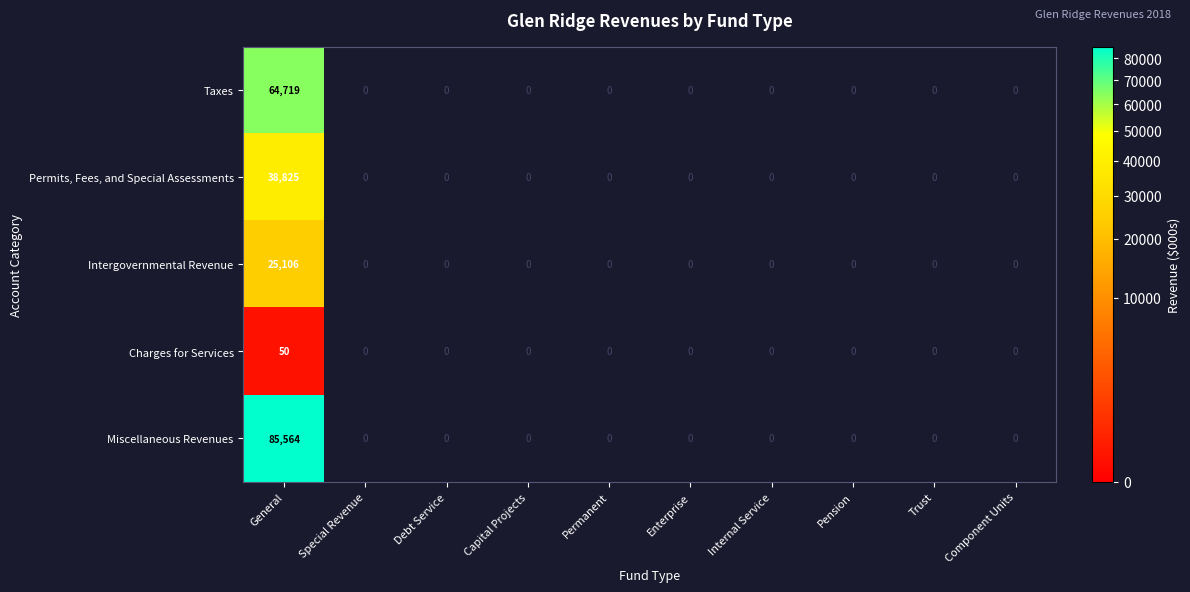

Between Component Units and General, which is larger?

General